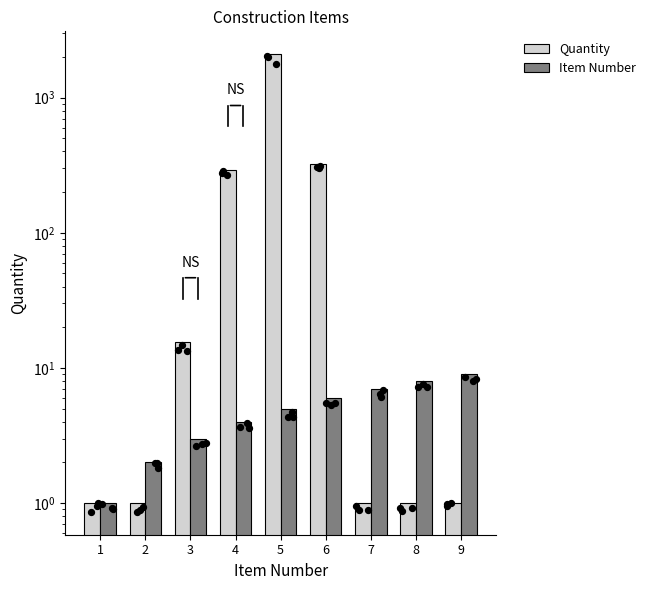

Which series has the largest total across all categories?

Quantity